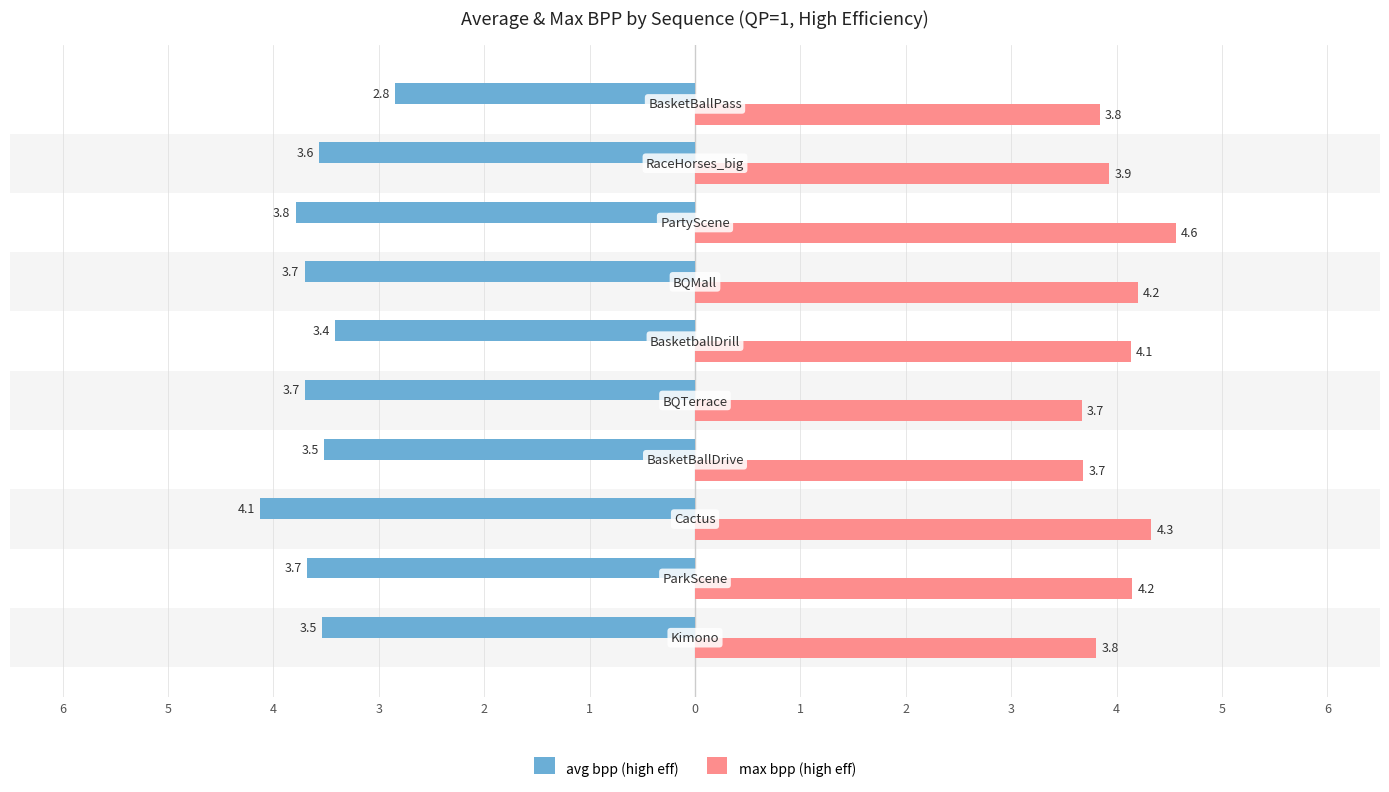

Rank the series by their average value, from highest to lowest.

max bpp (high eff), avg bpp (high eff)